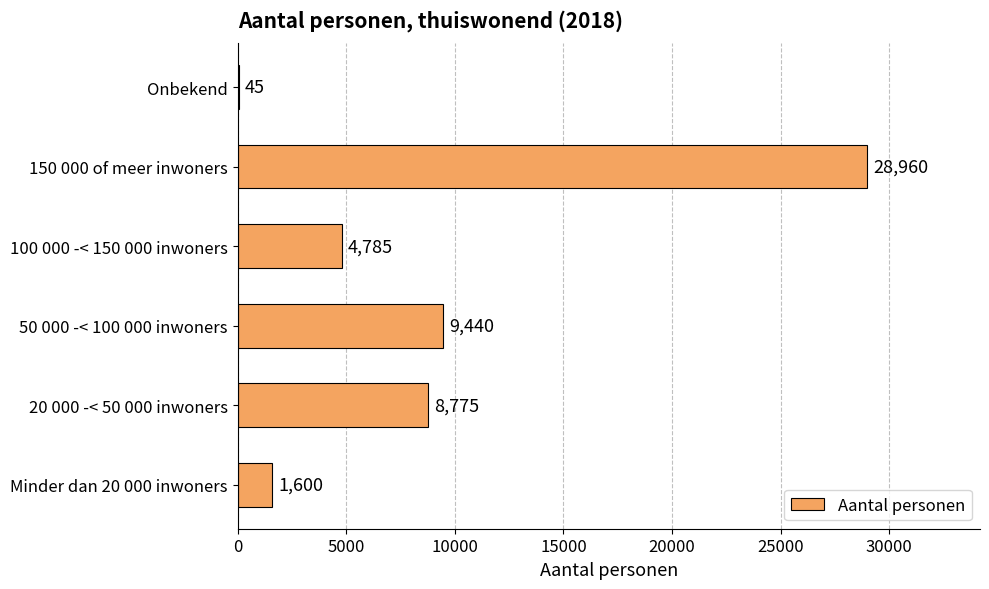

What is the average value?

8934